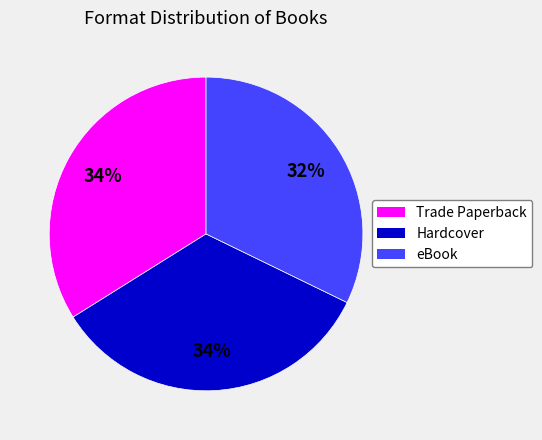

To the nearest percent, what portion does Trade Paperback represent?

34%